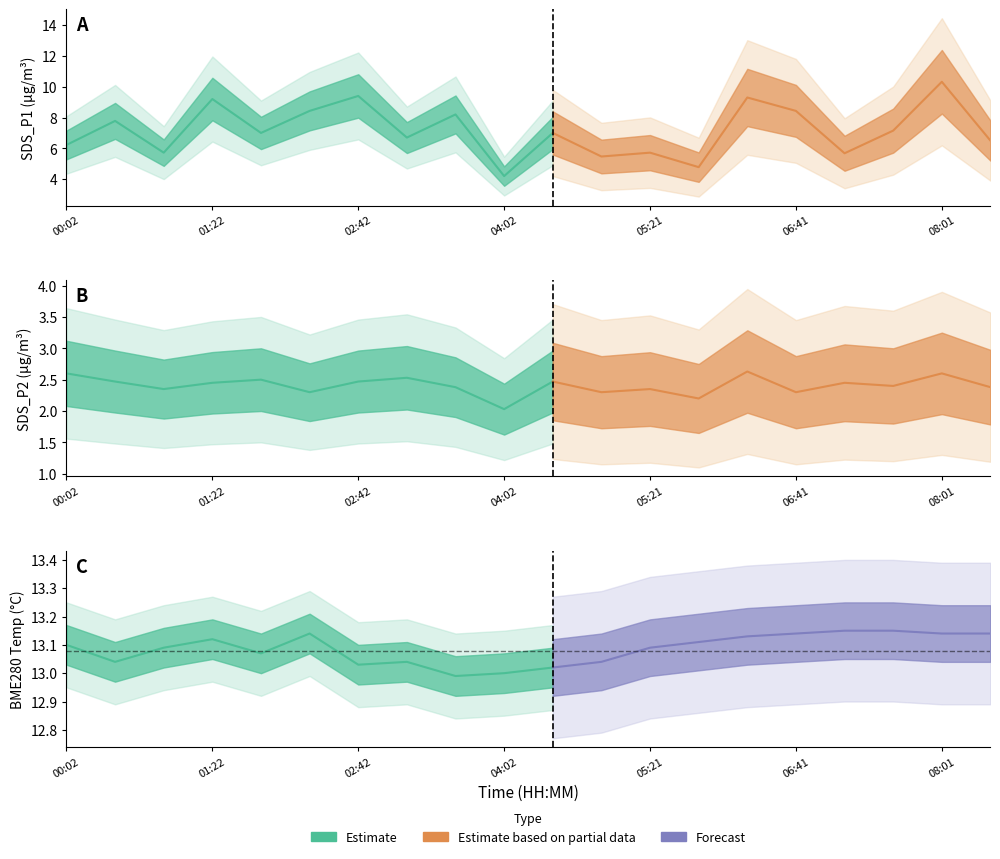

Rank the series by their average value, from highest to lowest.

BME280_temperature, SDS_P1, SDS_P2